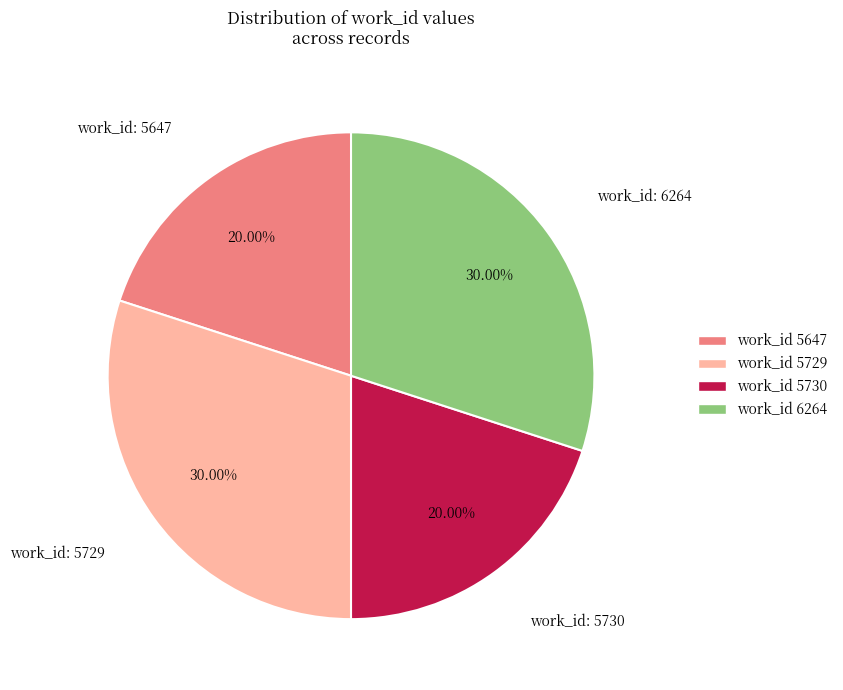

Does any single category account for the majority?

No